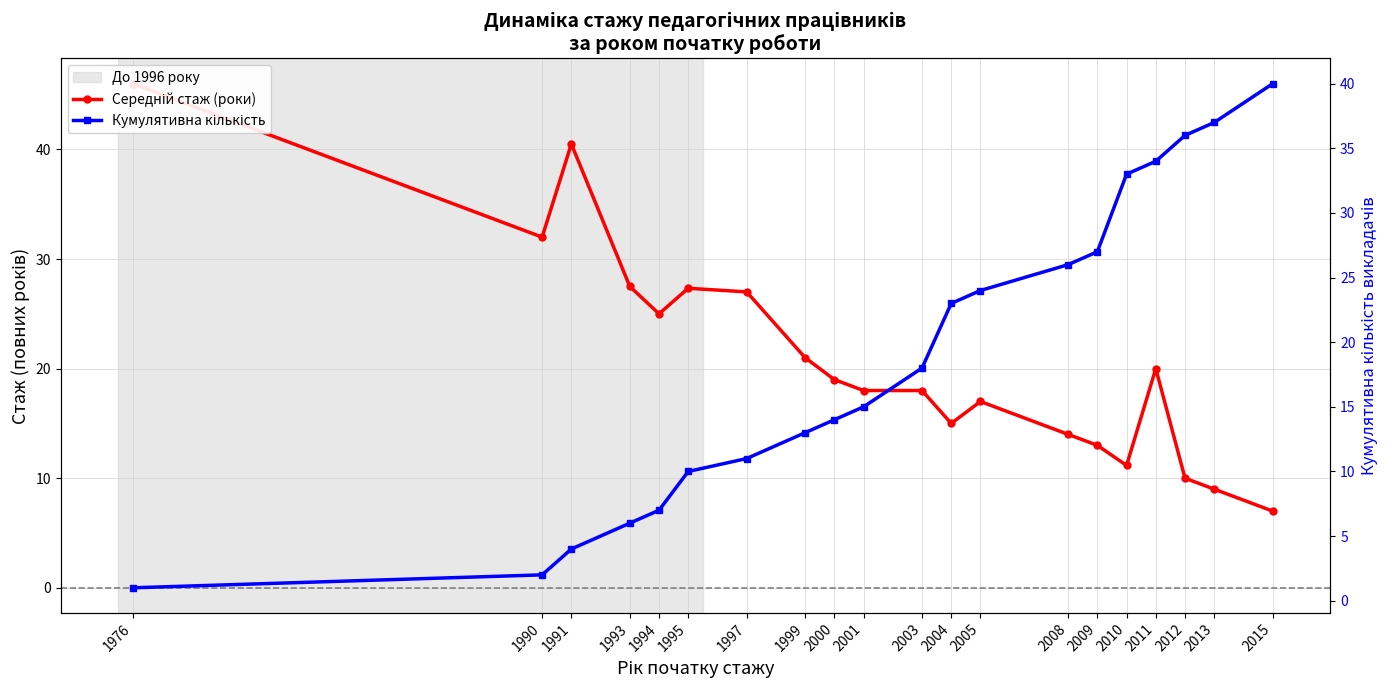

How many values in the Кумулятивна кількість series are below 18?

10